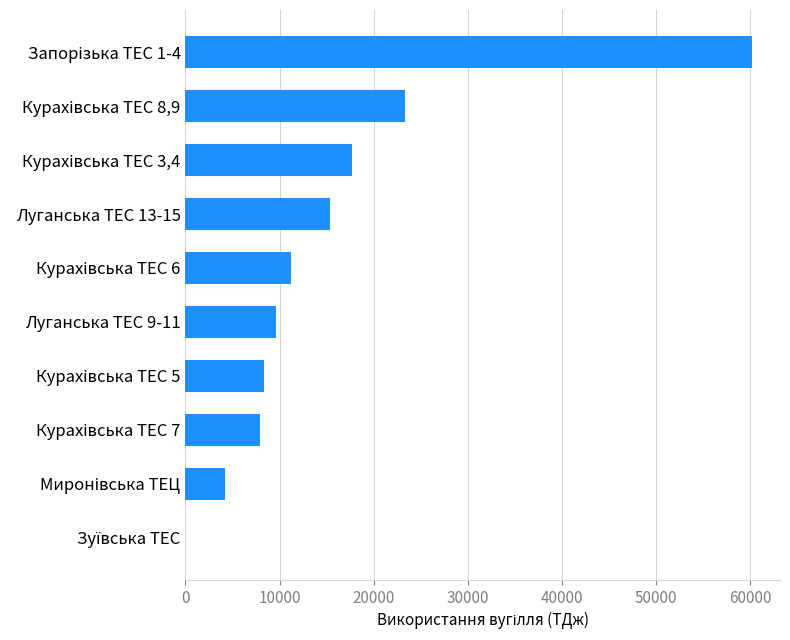

What is the average value?

15784.6